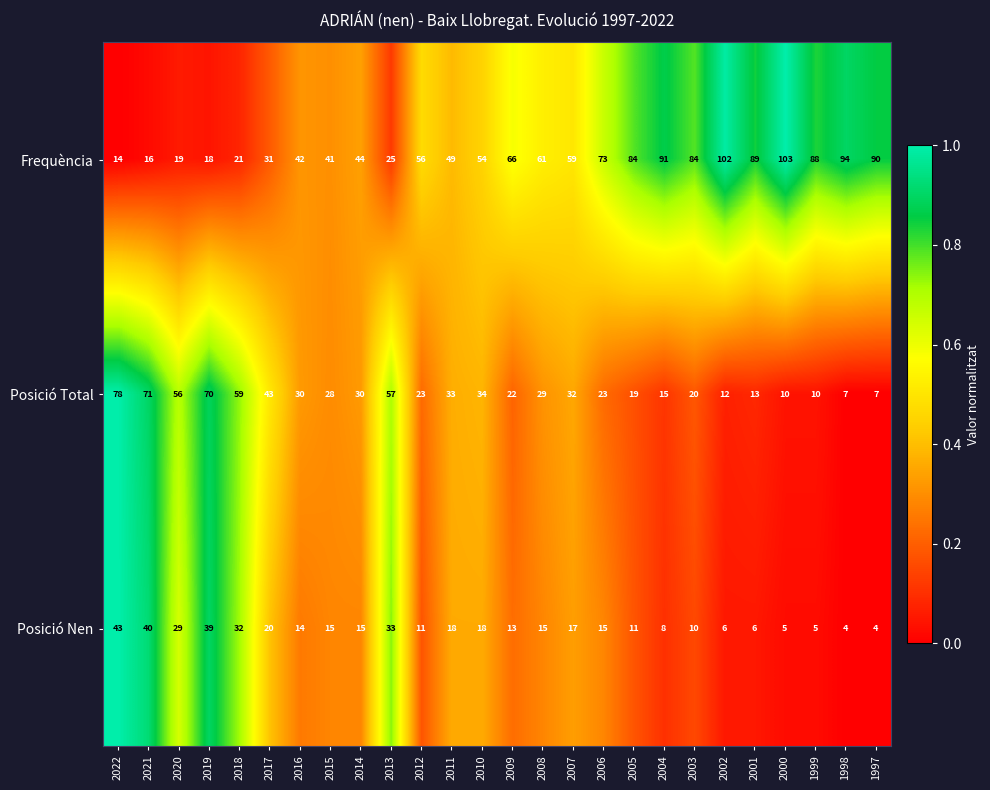

Which series changed the most between 2017 and 2003?

Frequència